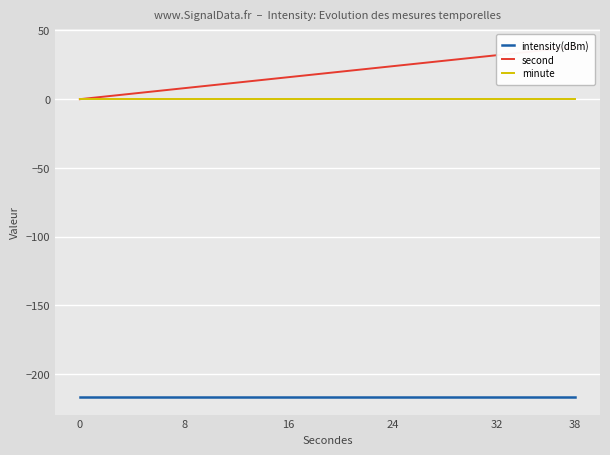

True or false: minute and intensity(dBm) cross at least once.

False